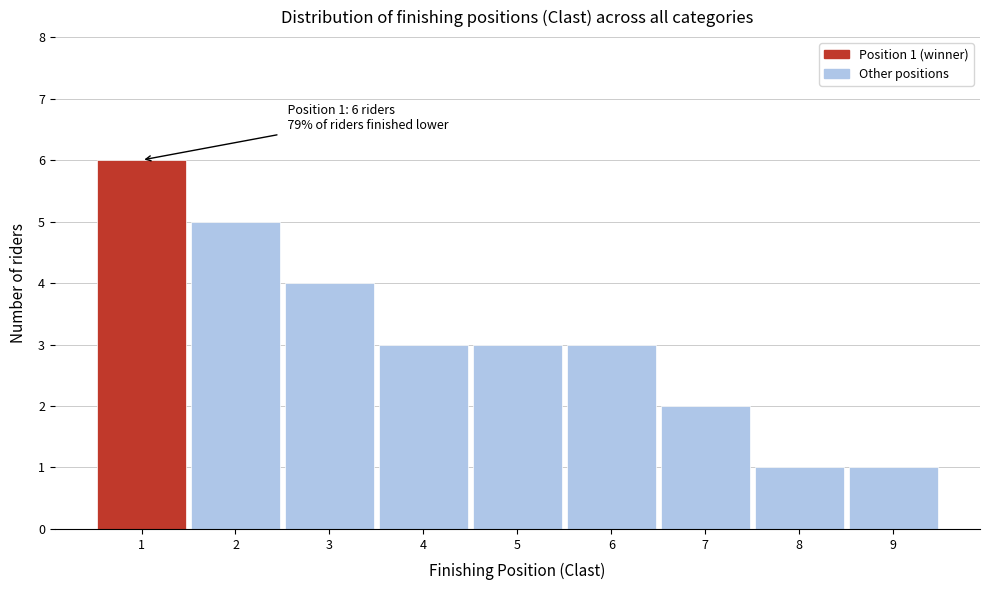

Over which range of the x-axis is the bar tallest?

0.5 to 1.5